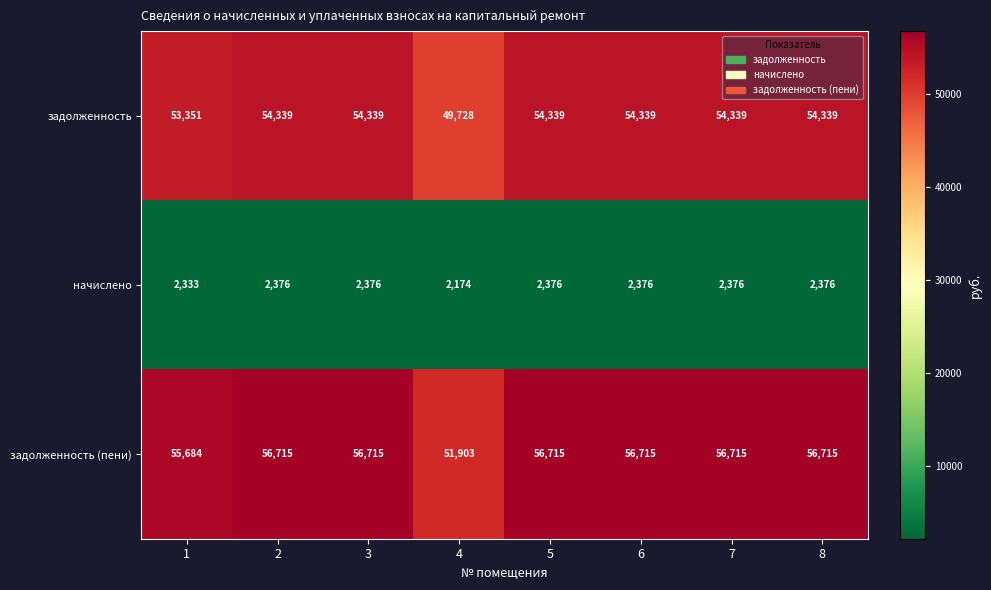

Reading right to left, transcribe all the data shown in this chart.

задолженность: 54339	54339	54339	54339	49728	54339	54339	53351
начислено: 2376	2376	2376	2376	2174	2376	2376	2333
задолженность (пени): 56715	56715	56715	56715	51903	56715	56715	55684